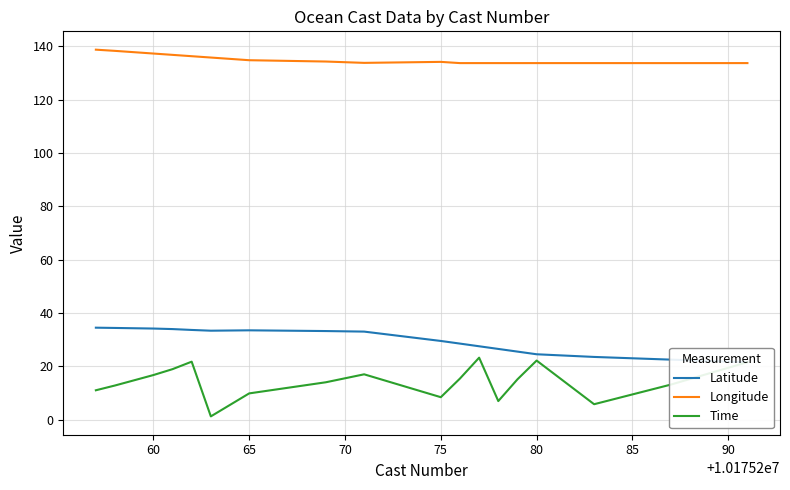

Is it true that Longitude equals 79.8 at 65?

False